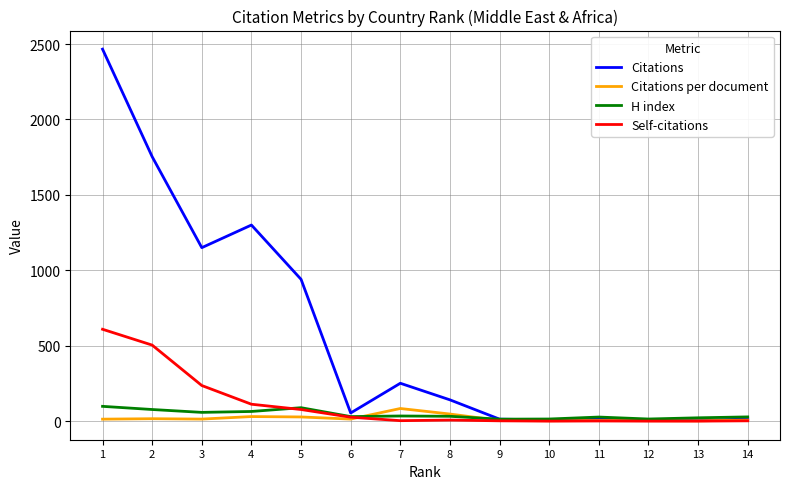

At how many categories does at least one series exceed 995?

4